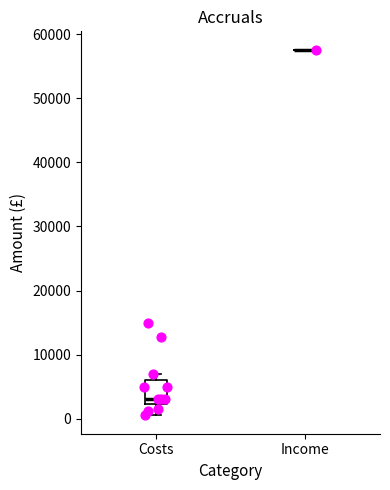

Which box is the tallest, from its lower edge to its upper edge?

Costs